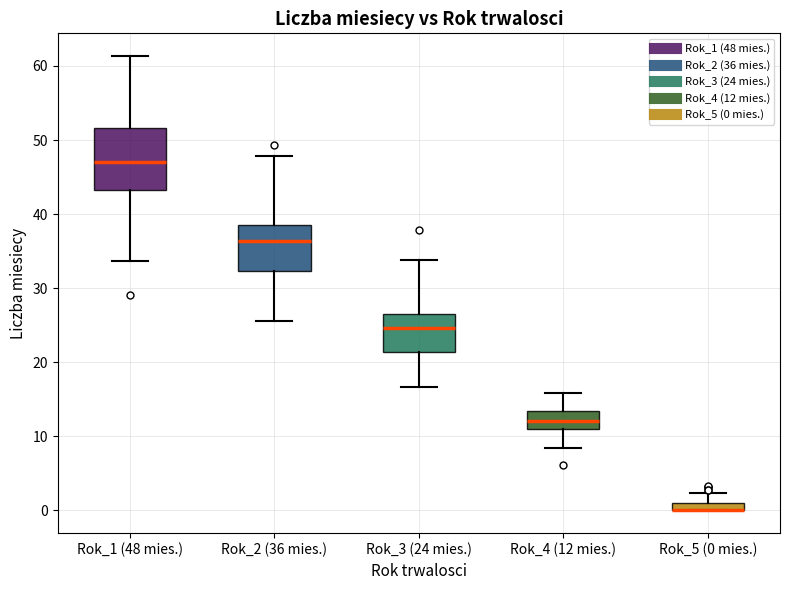

Which box is the tallest, from its lower edge to its upper edge?

Rok_1 (48 mies.)